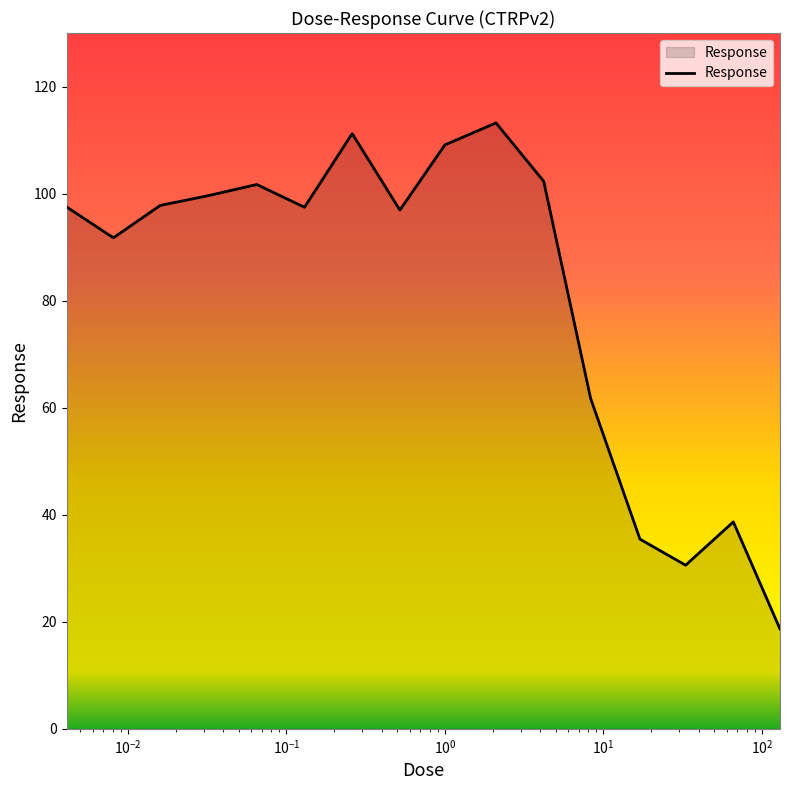

What is the maximum value shown in the chart?

113.2